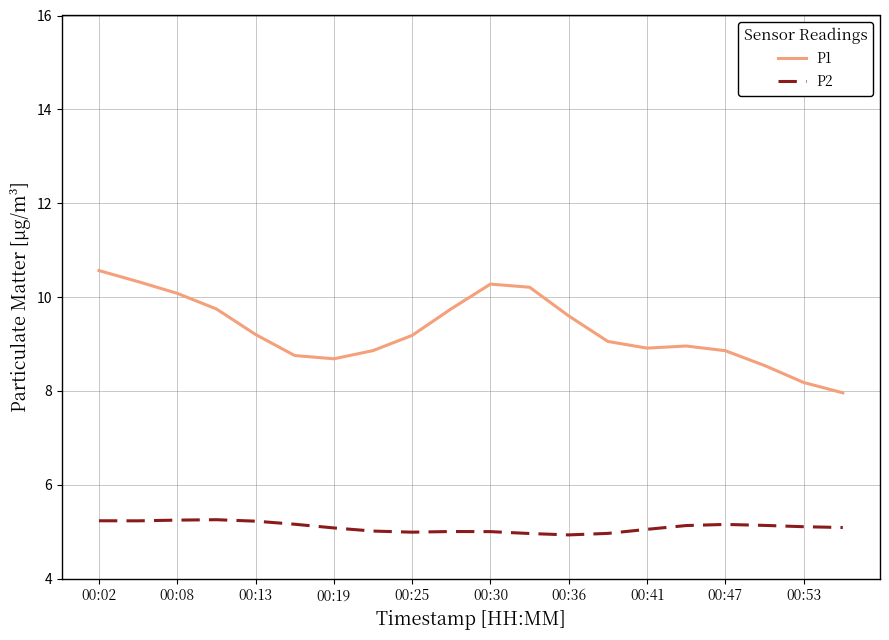

How many lines are shown in the chart?

2